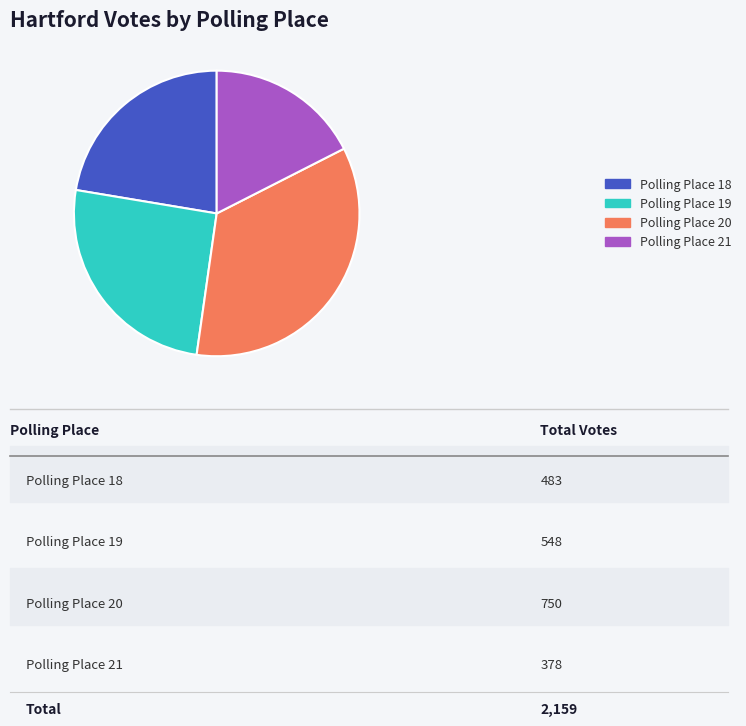

Between Polling Place 19 and Polling Place 18, which is larger?

Polling Place 19